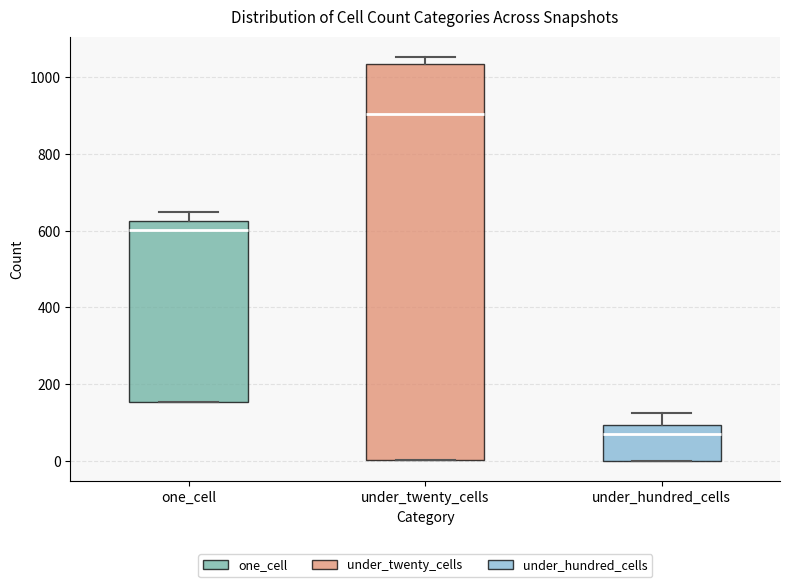

Reading left to right, transcribe this box plot: for each box, give where its median line is, the range the box spans, and where its two whiskers end, as read against the y-axis. The values are not printed on the chart, so give them approximately, as read against the axis.

one_cell: median 600, box 160 to 620, whiskers 160 to 640
under_twenty_cells: median 900, box 0 to 1040, whiskers 0 to 1060
under_hundred_cells: median 60, box 0 to 100, whiskers 0 to 120